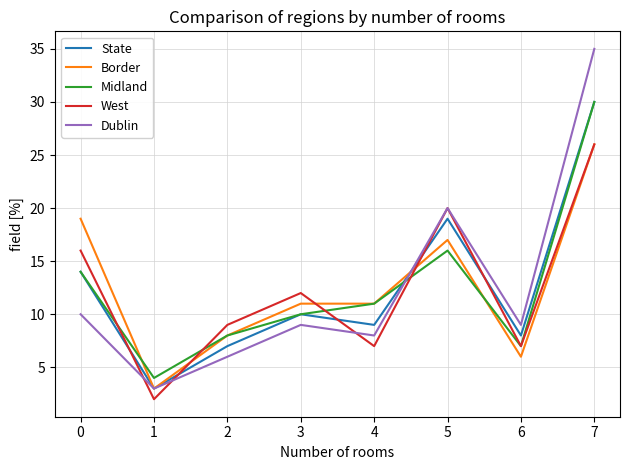

Reading left to right, what are all the values shown in this chart?

State: 14	3	7	10	9	19	8	30
Border: 19	3	8	11	11	17	6	26
Midland: 14	4	8	10	11	16	7	30
West: 16	2	9	12	7	20	7	26
Dublin: 10	3	6	9	8	20	9	35